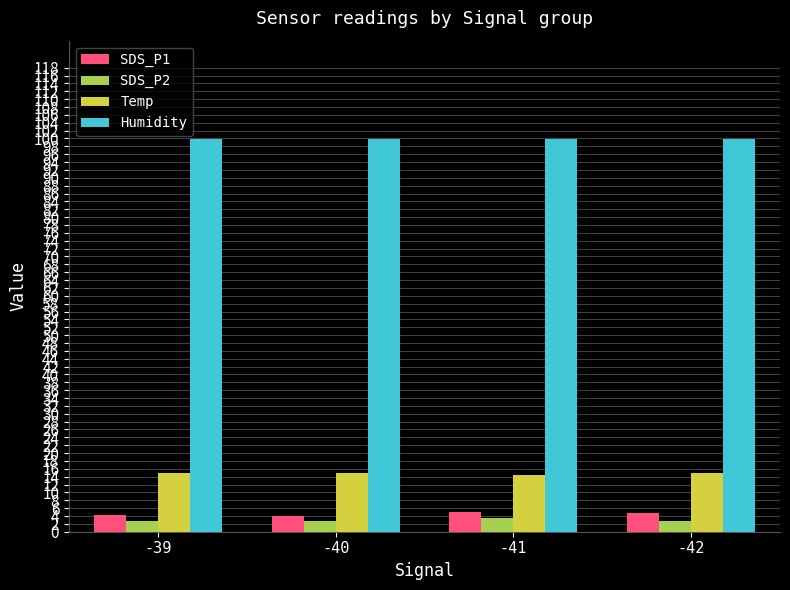

What is the sum of all Humidity values?

399.6